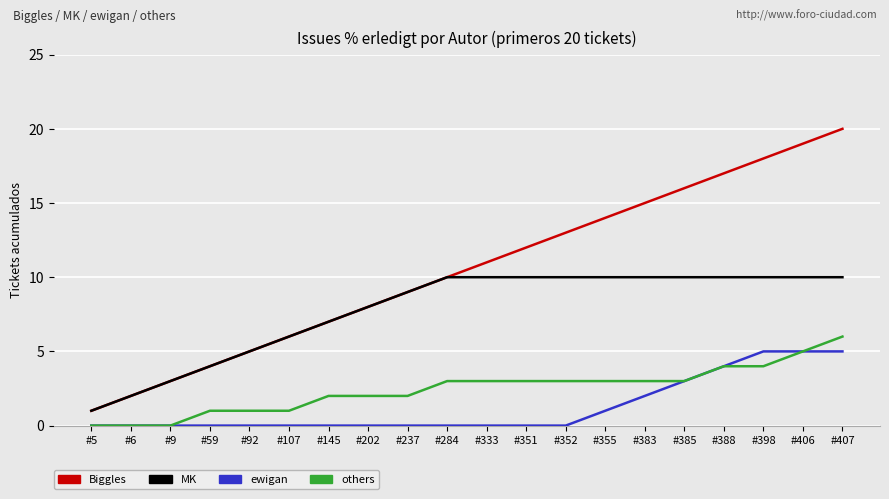

At which label does others reach its peak?

#407